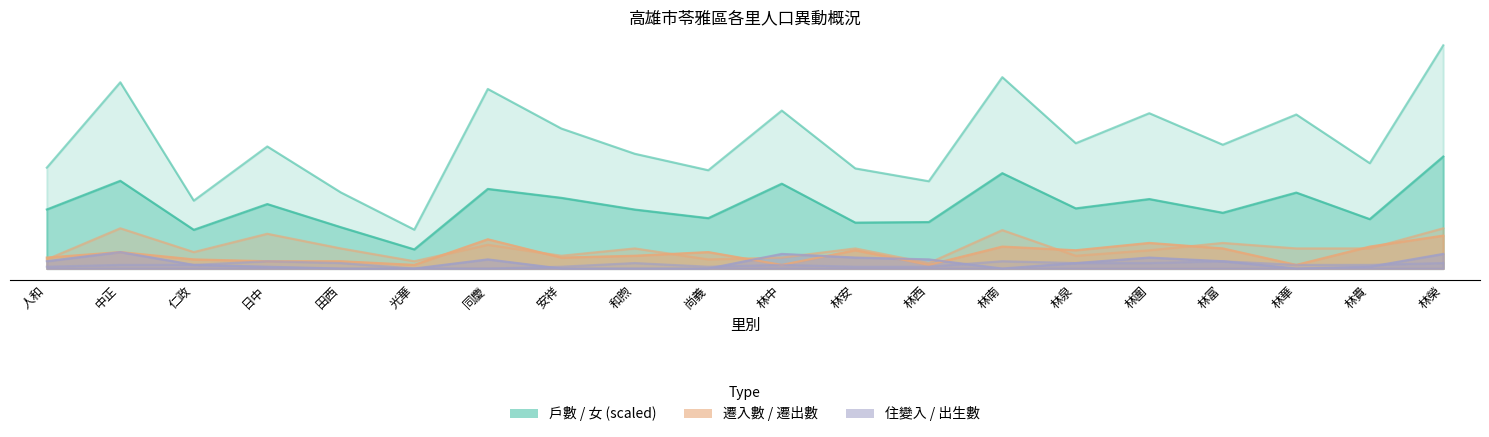

Is it true that 住變入 equals 0.0 at 和煦?

True